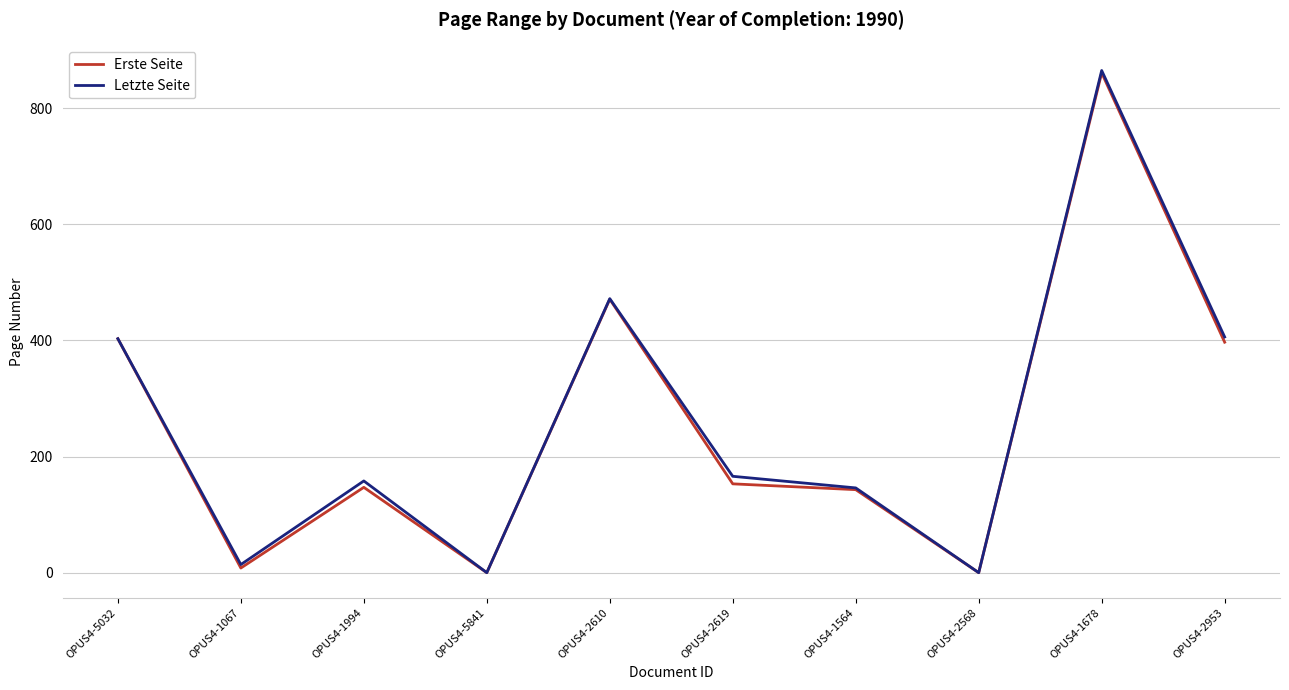

How many lines are shown in the chart?

2